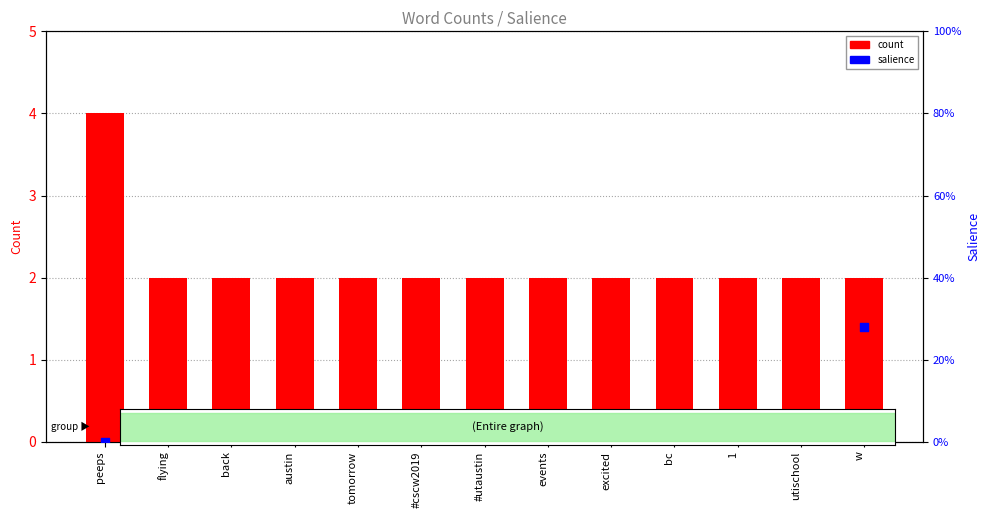

At which category is the sum across all series the highest?

peeps